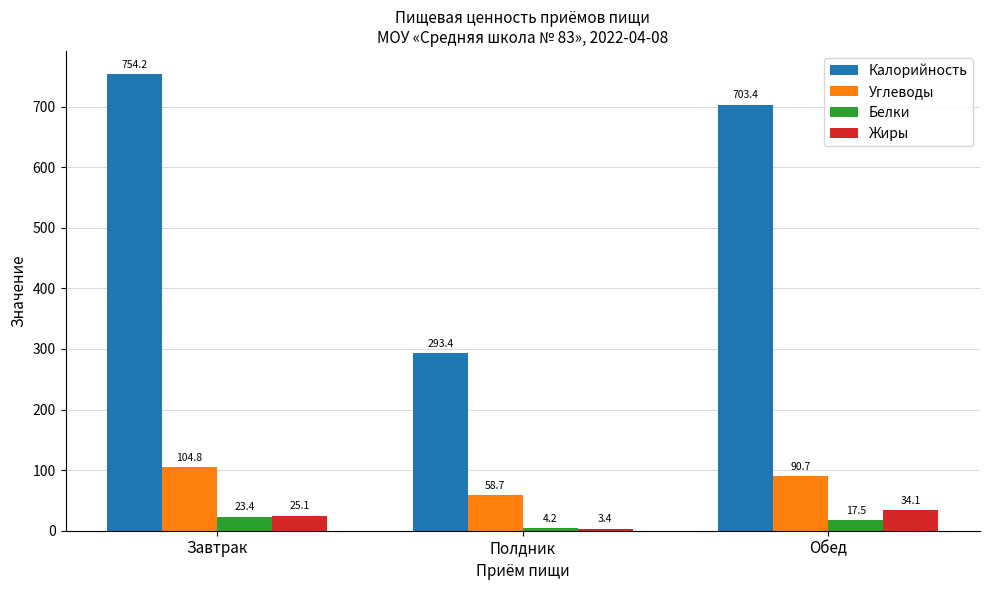

At which category is the sum across all series the highest?

Завтрак